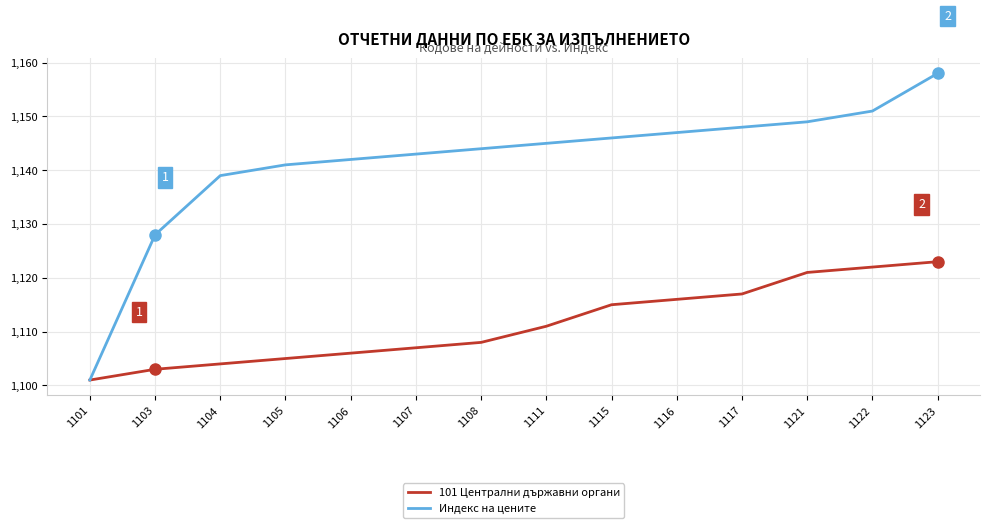

Rank the categories by 101 Централни държавни органи value from highest to lowest.

1123, 1122, 1121, 1117, 1116, 1115, 1111, 1108, 1107, 1106, 1105, 1104, 1103, 1101